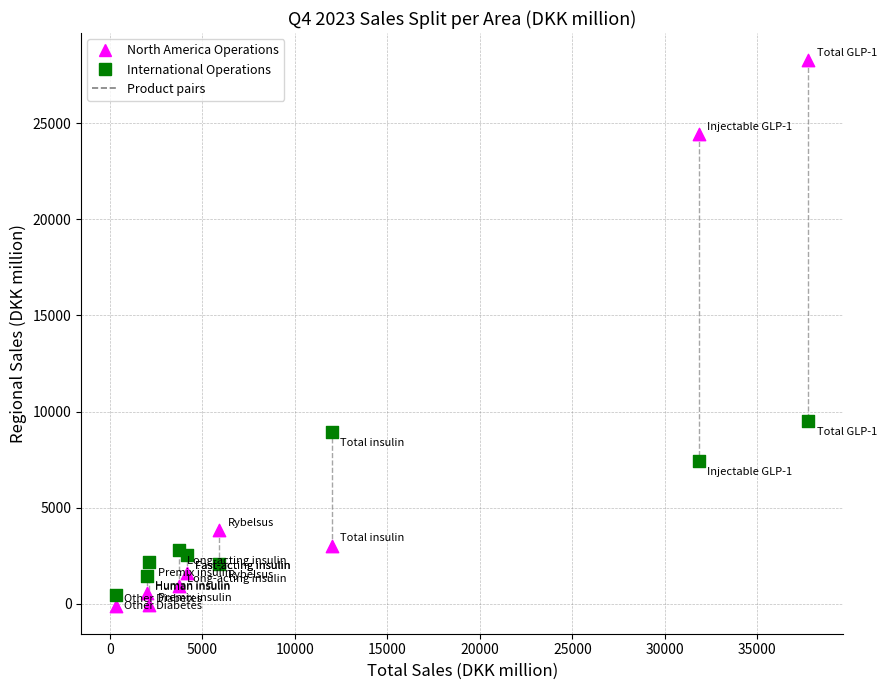

Across all series, what Y value is closest to 14062?

9502